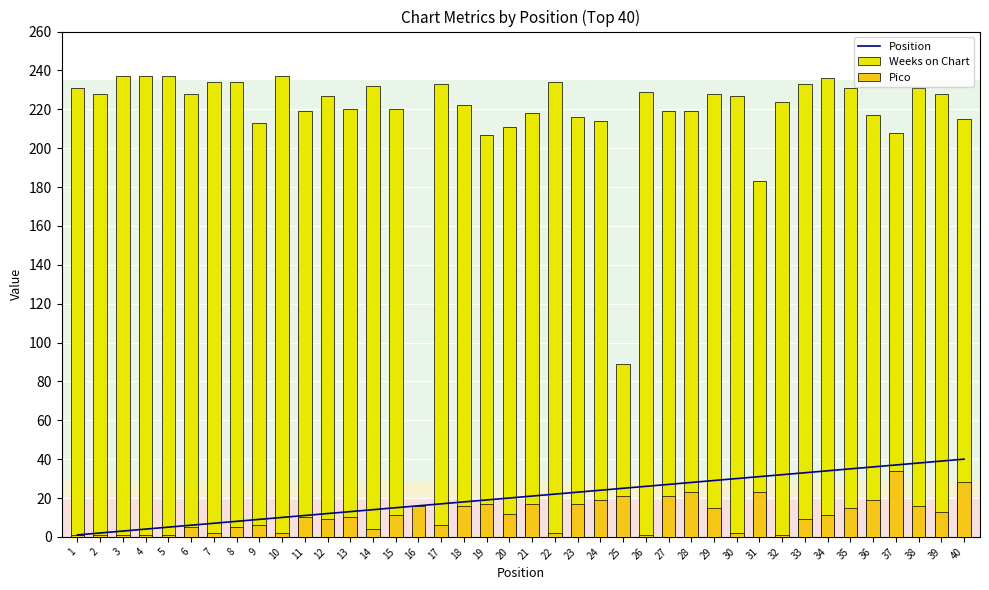

True or false: Position has a value of 15 at 15.

True